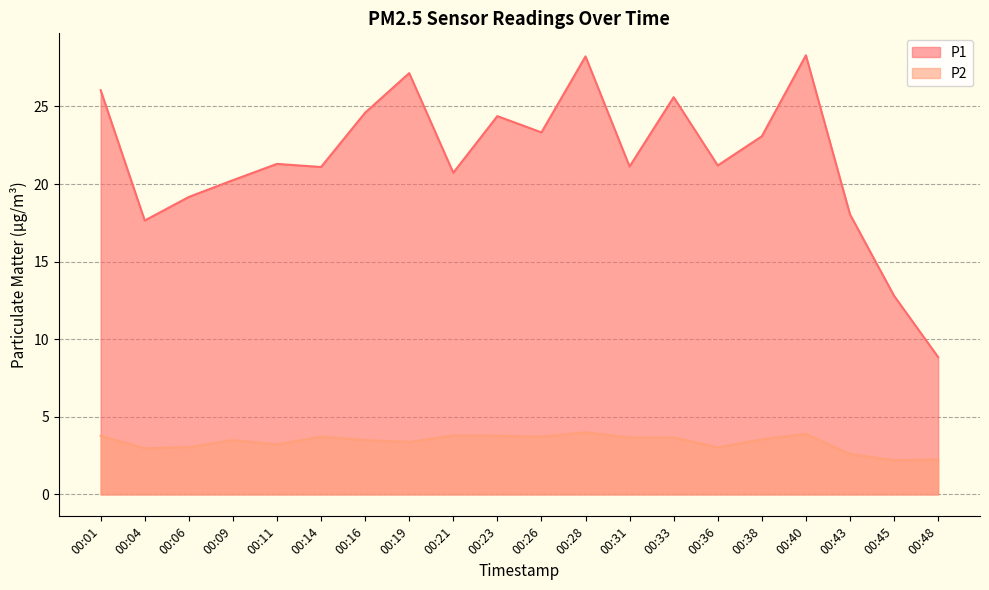

How many lines are shown in the chart?

2